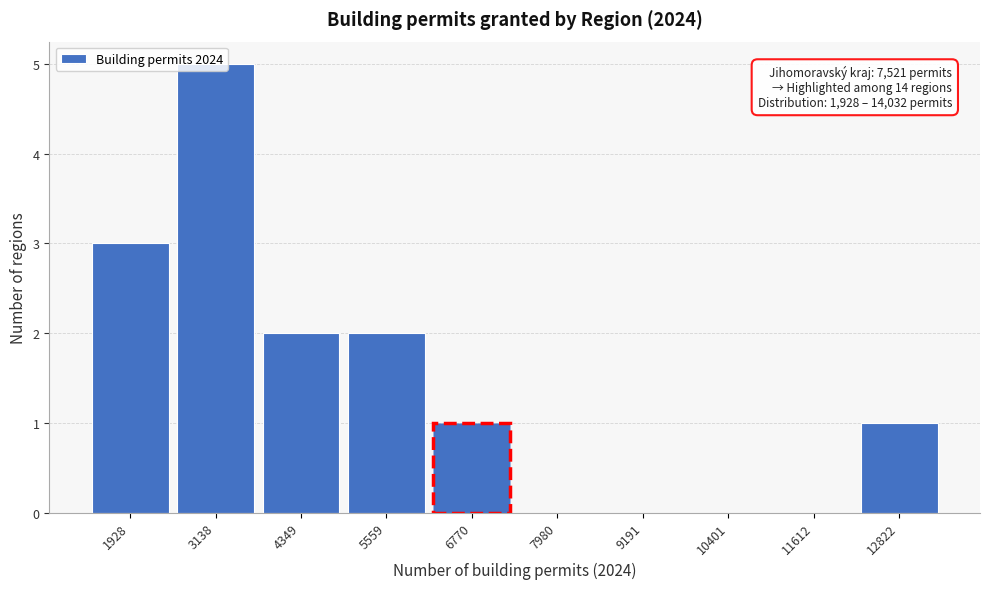

Is it true that the value at 4349 is 2?

True